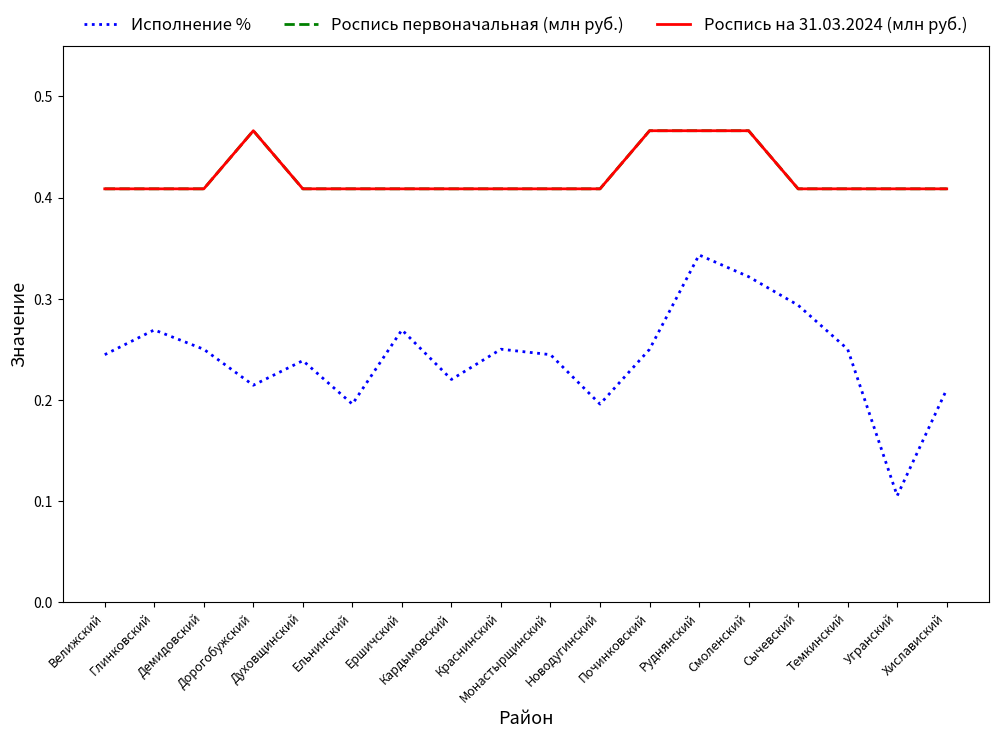

True or false: Роспись на 31.03.2024 (млн руб.) has more than 0 interior local peaks.

True